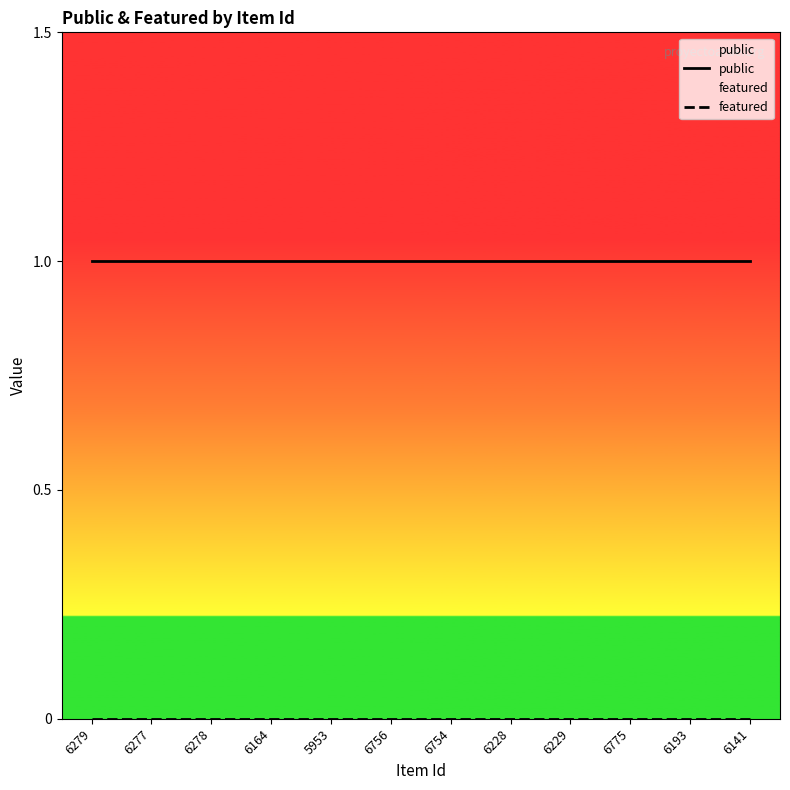

The value of public at 6277 is 0. True or false?

False